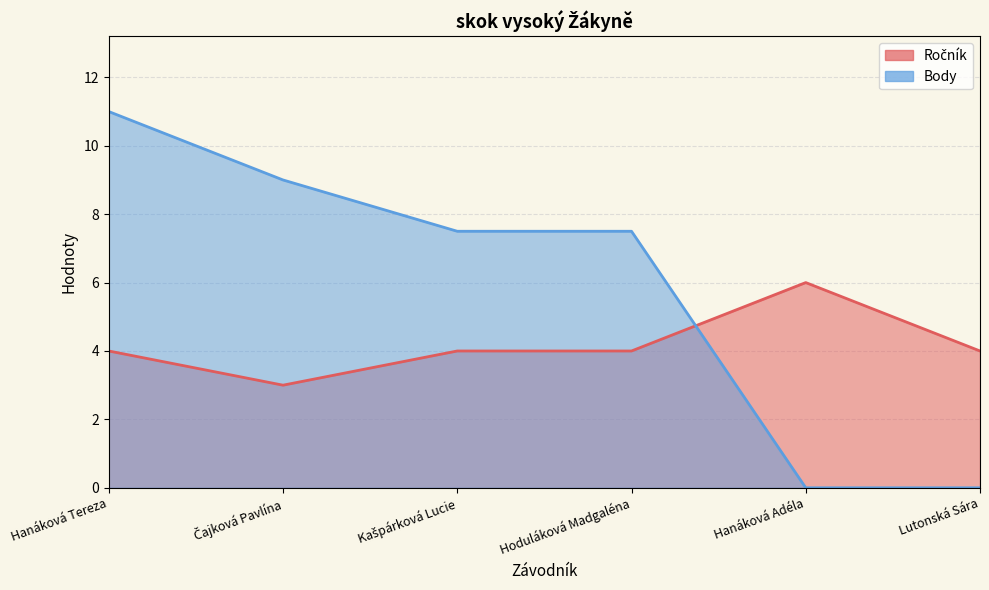

Where do Ročník and Body first cross each other?

Hoduláková Madgaléna and Hanáková Adéla